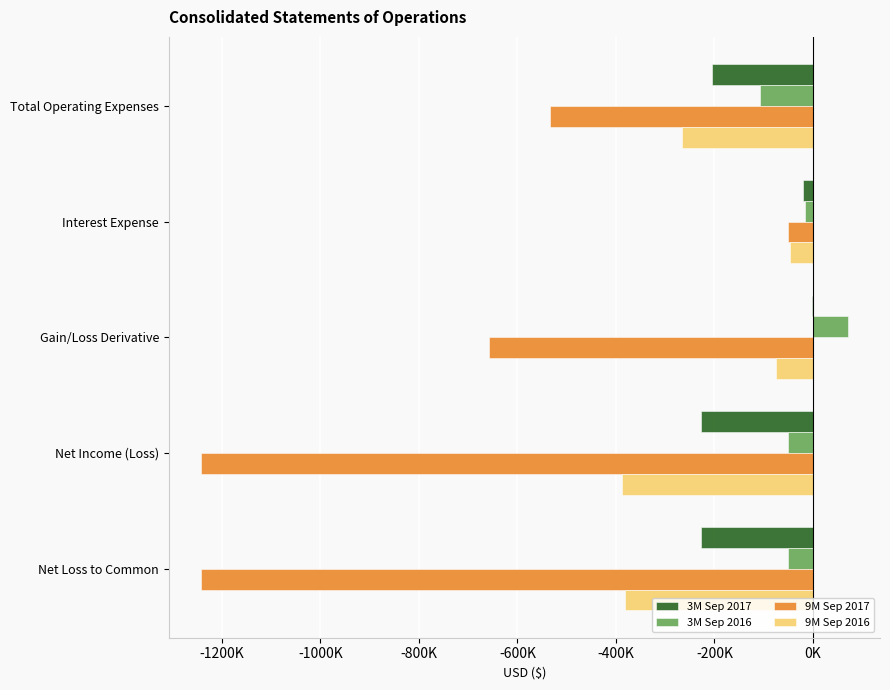

What are all the series names shown in the legend?

3M Sep 2017, 3M Sep 2016, 9M Sep 2017, 9M Sep 2016